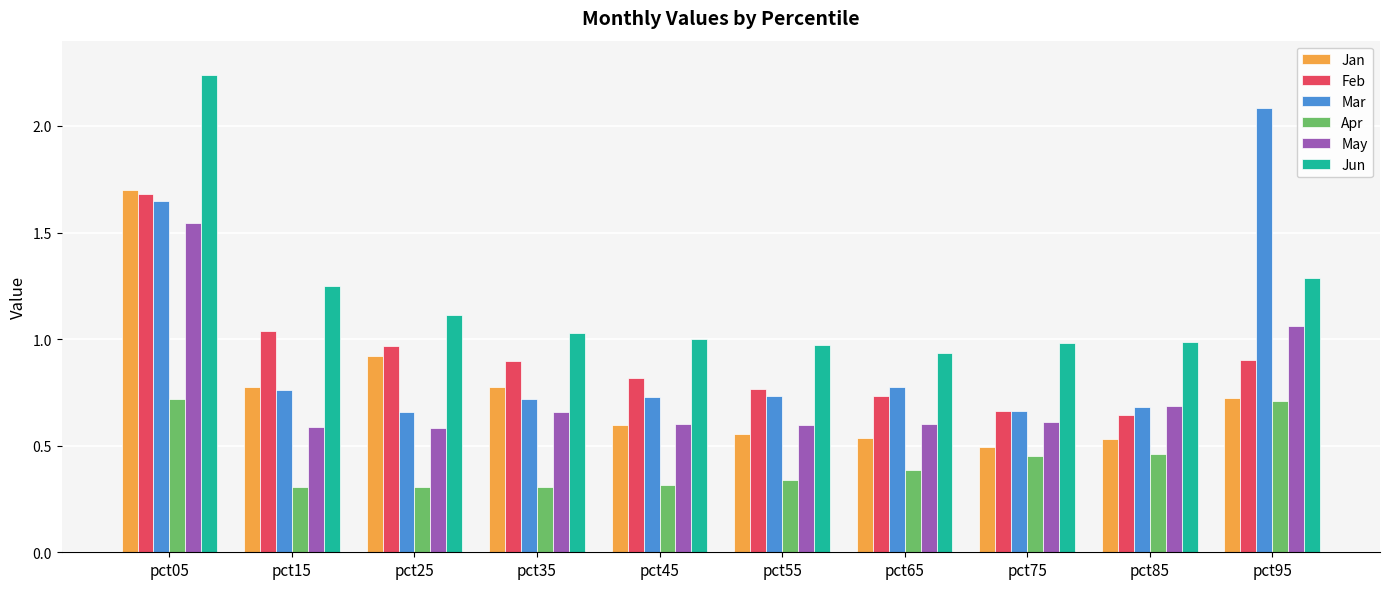

At which category is the sum across all series the highest?

pct05